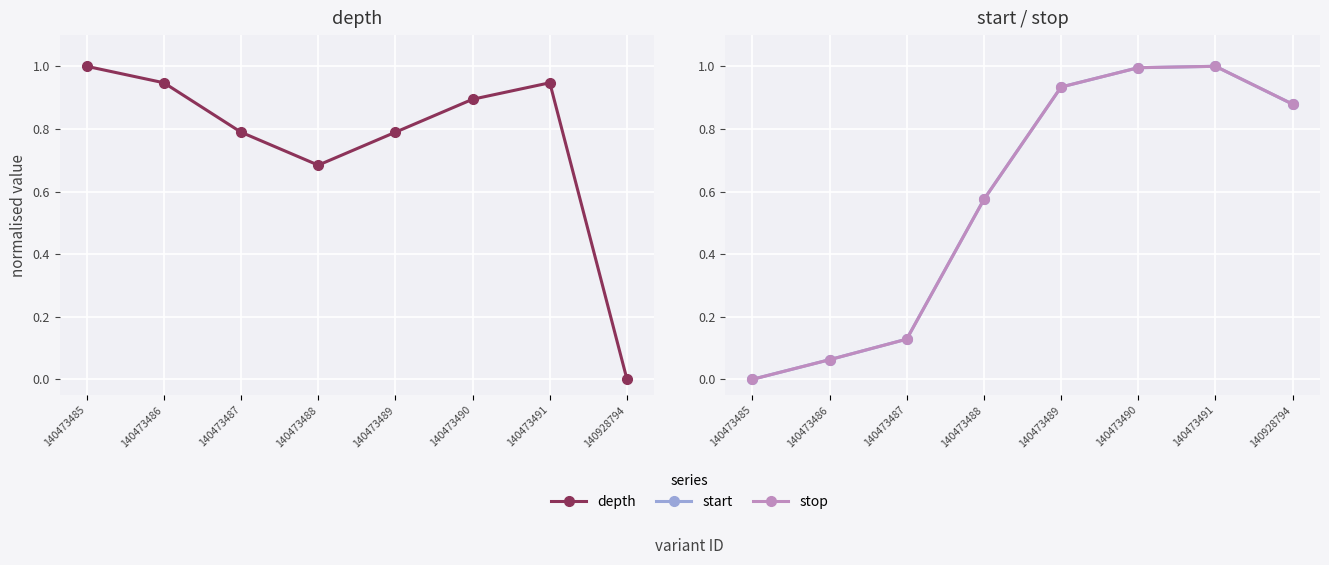

What value does the stop series have at 140473486?

0.1